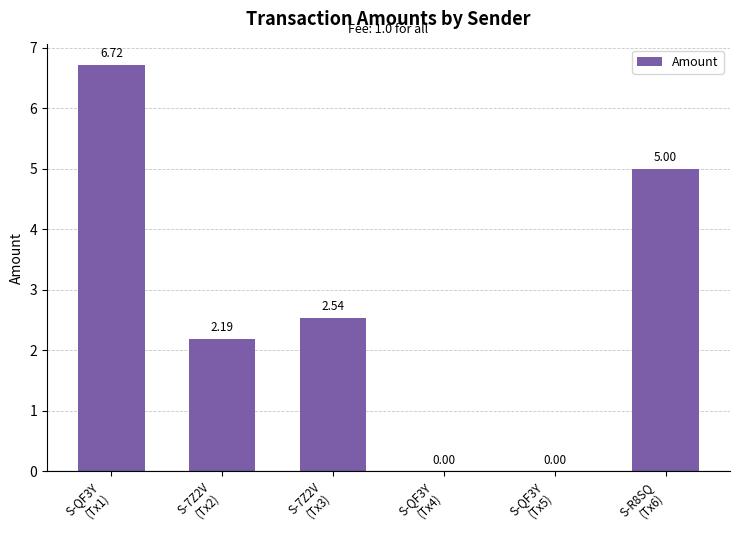

What is the sum of all values?

16.4